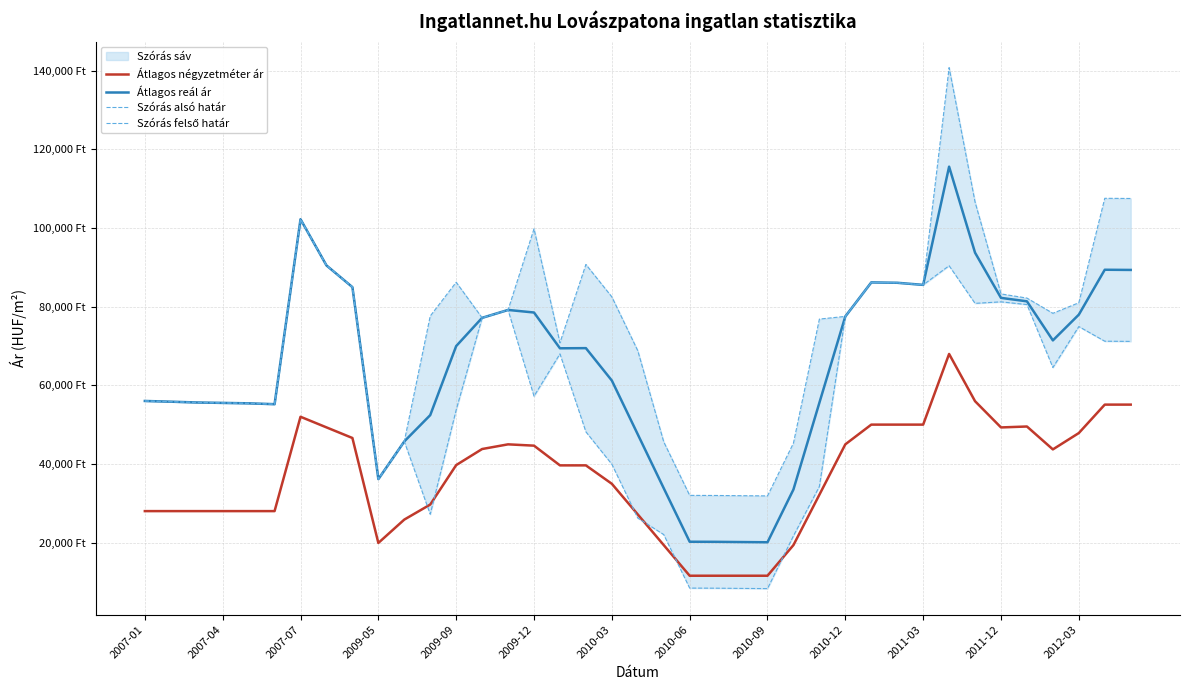

At which label does Szórás felső határ reach its minimum?

2010-09